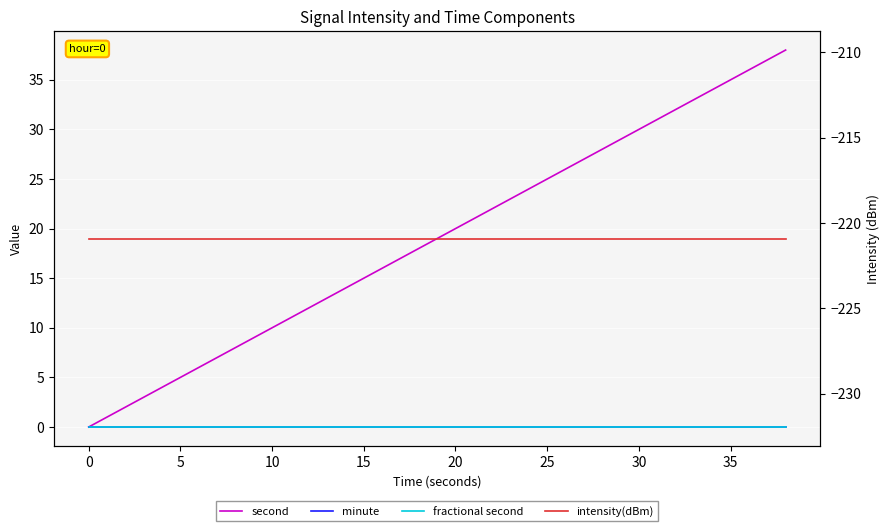

True or false: fractional second has more than 1 interior local peaks.

False